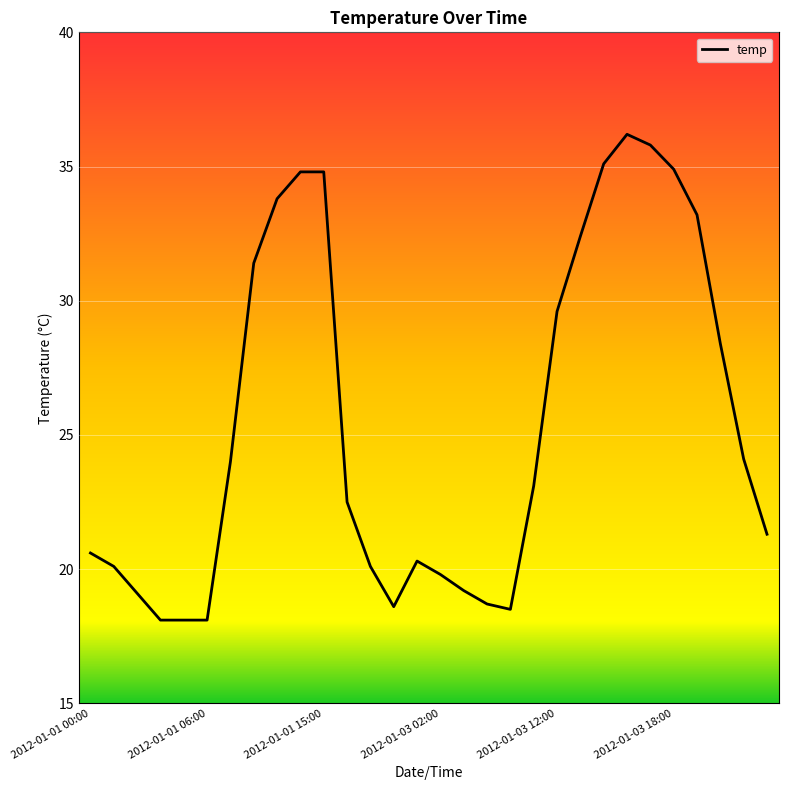

How many lines are shown in the chart?

1